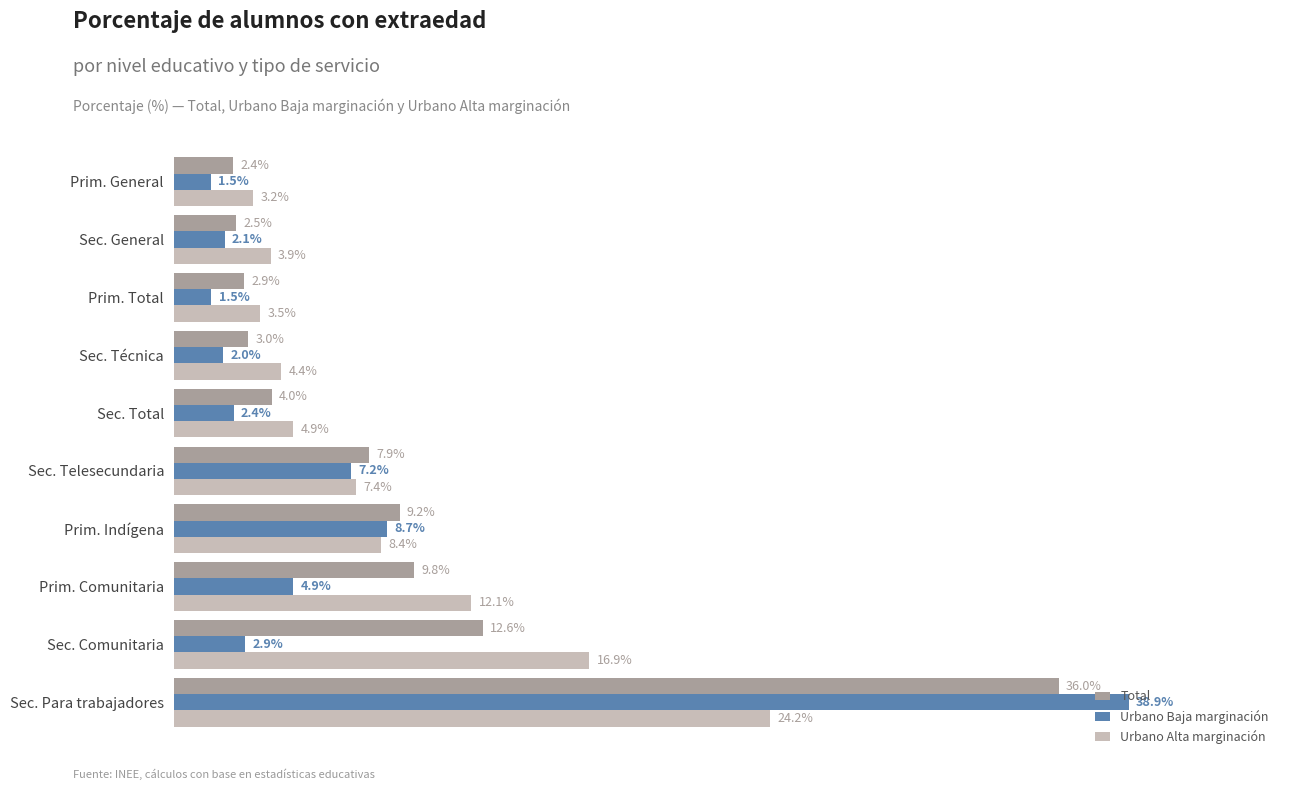

Between Prim. Total and Prim. General, which series saw the biggest shift?

Total